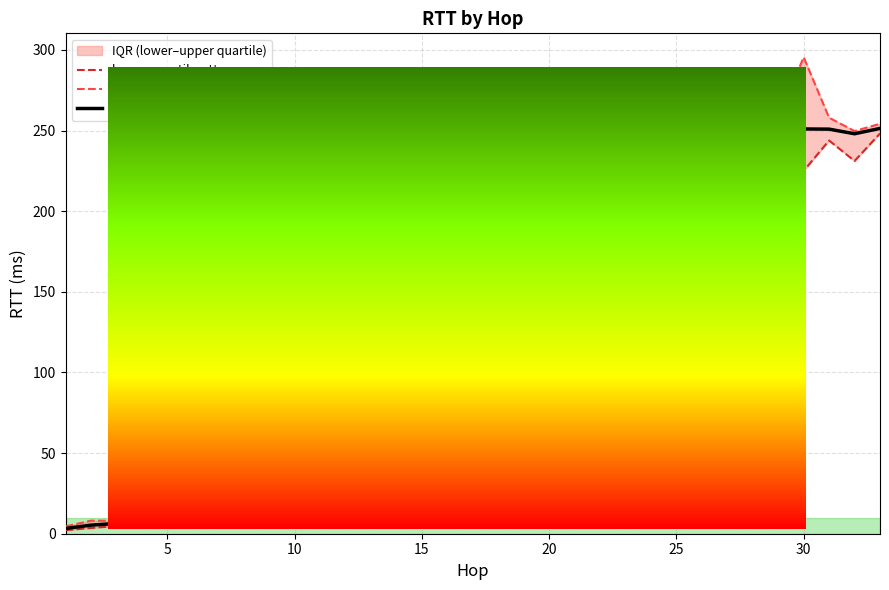

The median_rtt series shows 227.3 at 25. True or false?

True